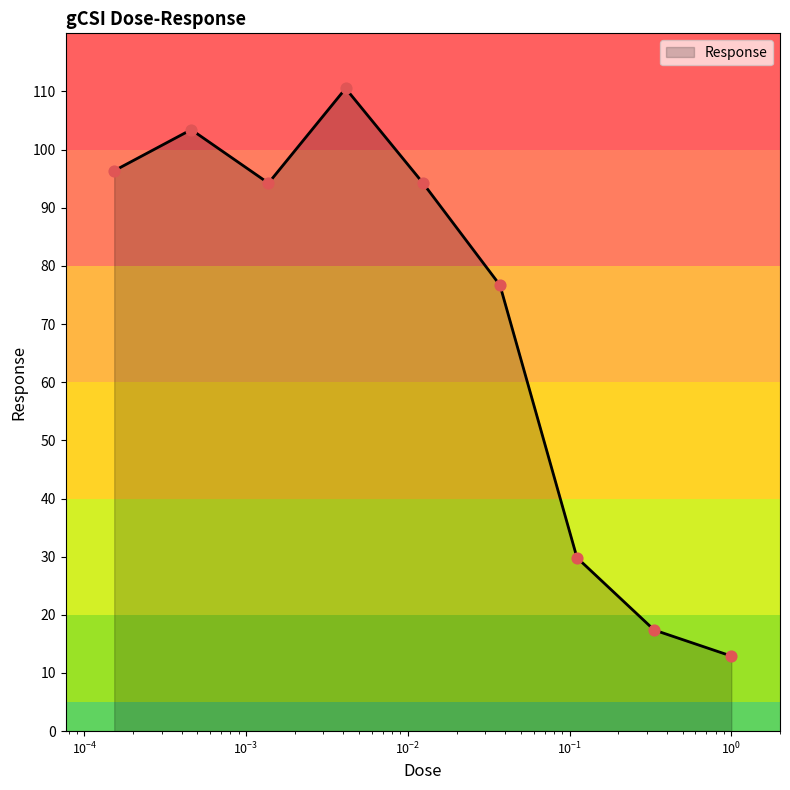

What is the difference between the maximum and minimum values?

97.6